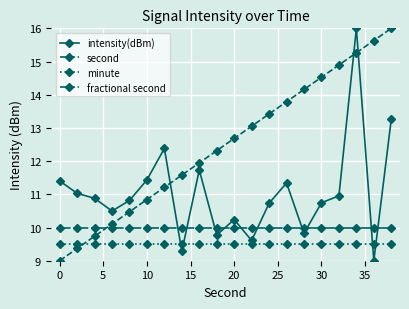

What are all the series names shown in the legend?

intensity(dBm), second, minute, fractional second